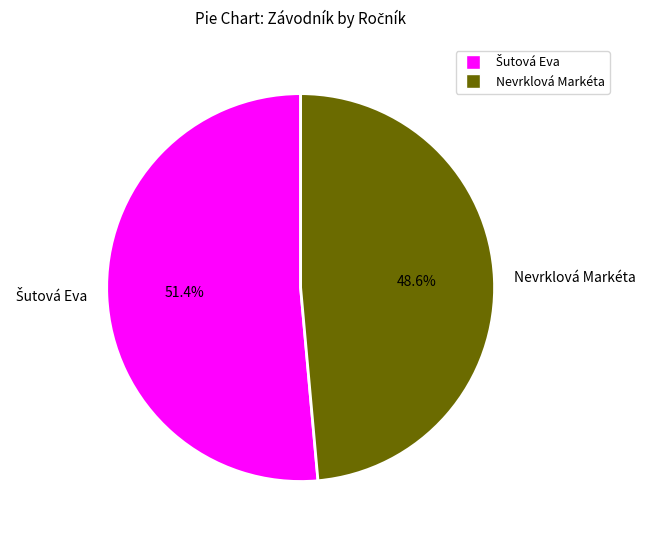

Which category has the smallest portion of the pie?

Nevrklová Markéta